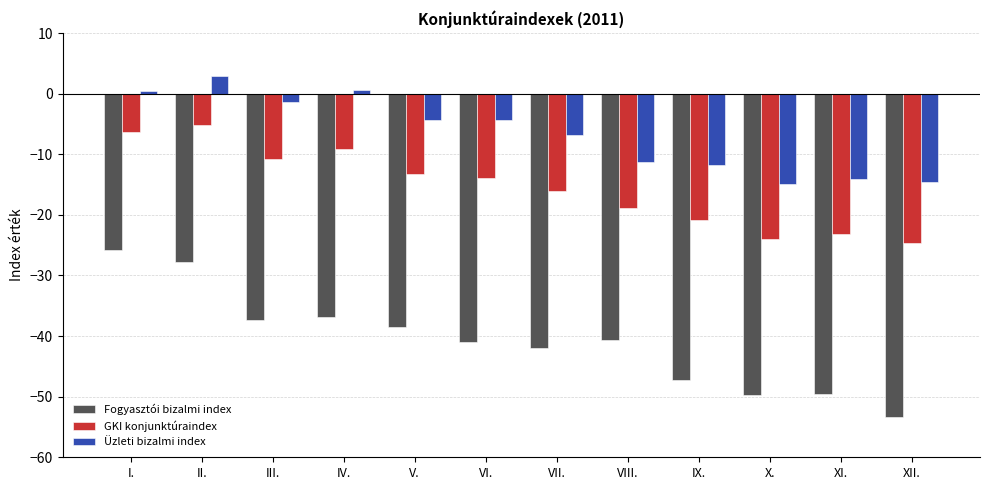

What is the approximate value of Fogyasztói bizalmi index at XII.?

-53.3